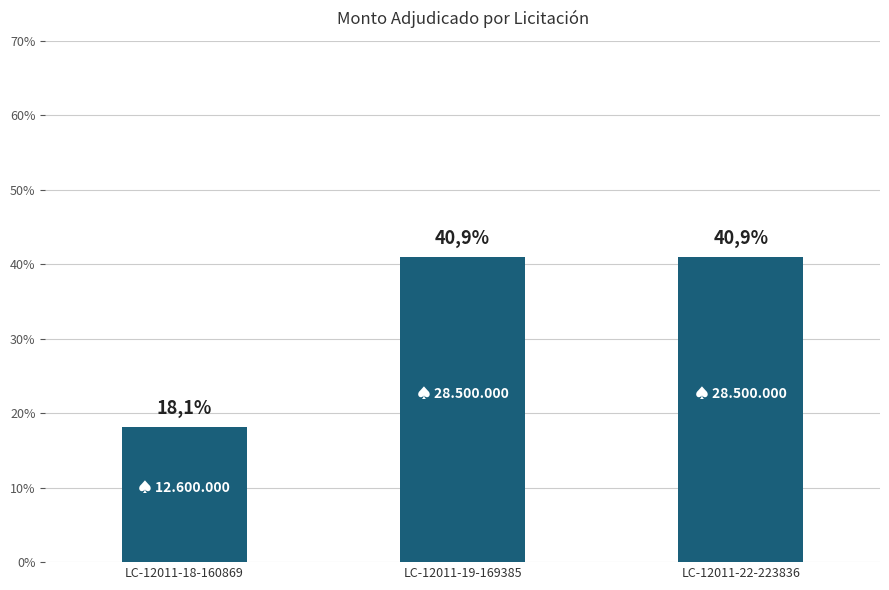

List the labels in order of value, largest first.

LC-12011-19-169385, LC-12011-22-223836, LC-12011-18-160869